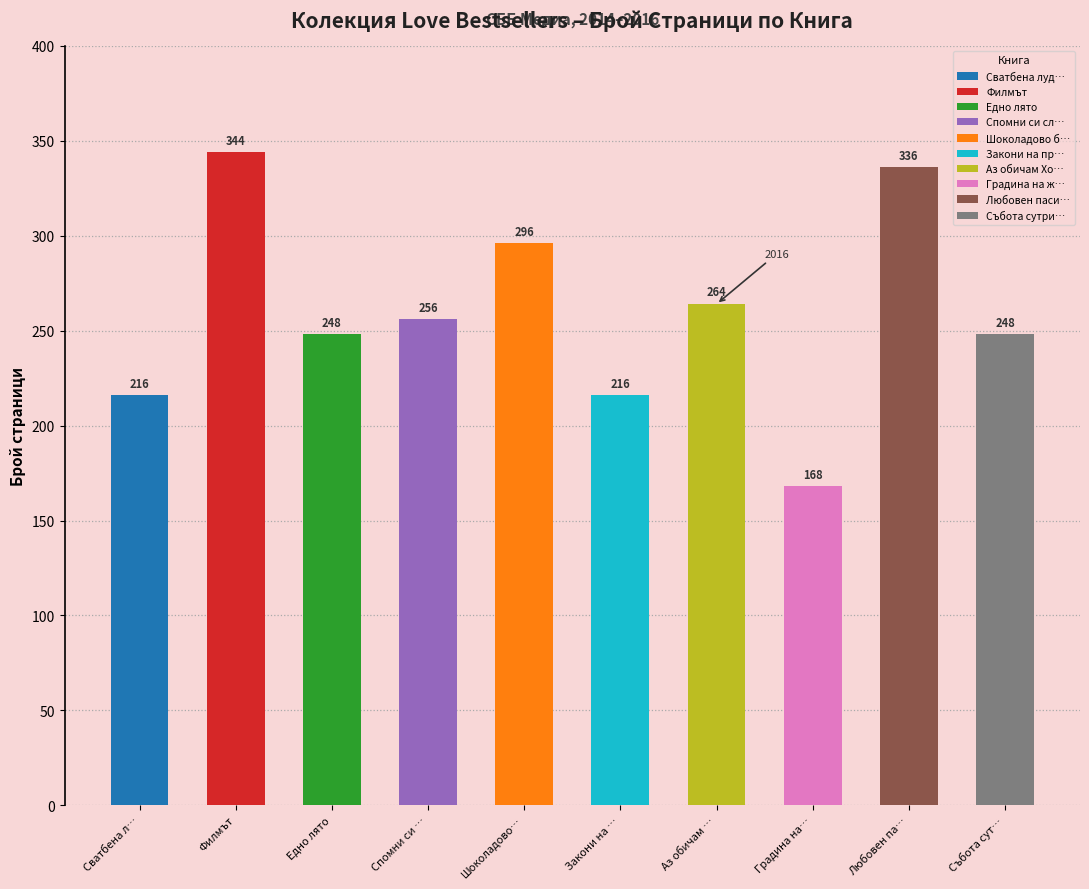

Reading left to right, extract all data points from this chart.

2015=216	2014=344	2014=248	2014=256	2014=296	2014=216	2016=264	2014=168	2014=336	2015=248